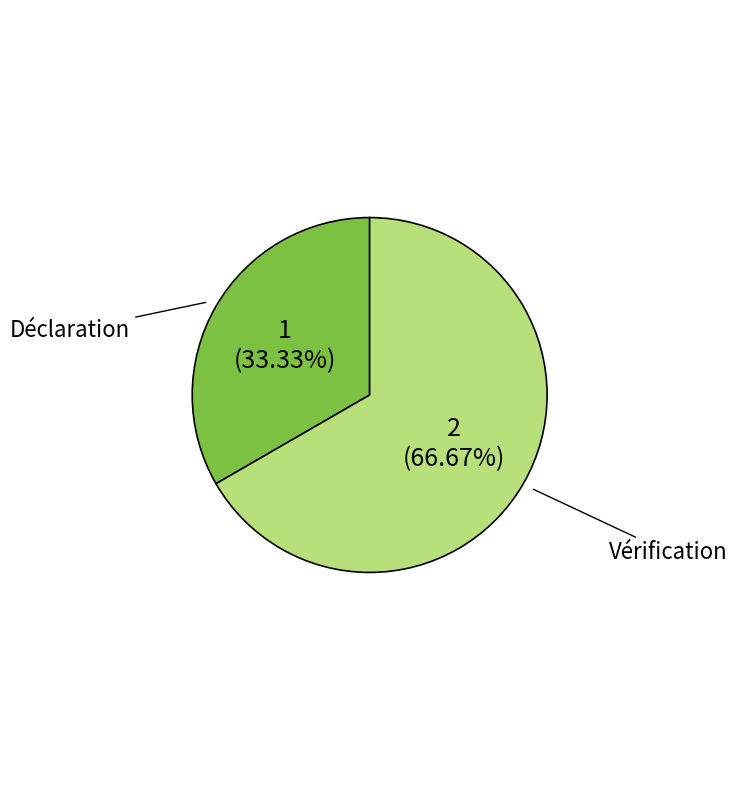

How many slices are in this pie chart?

2